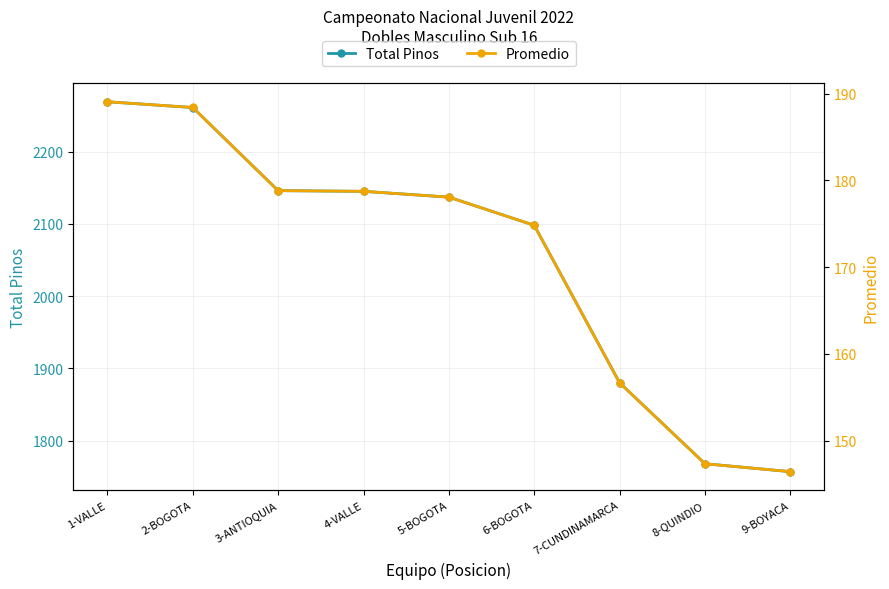

True or false: Total Pinos has more than 2 interior local peaks.

False